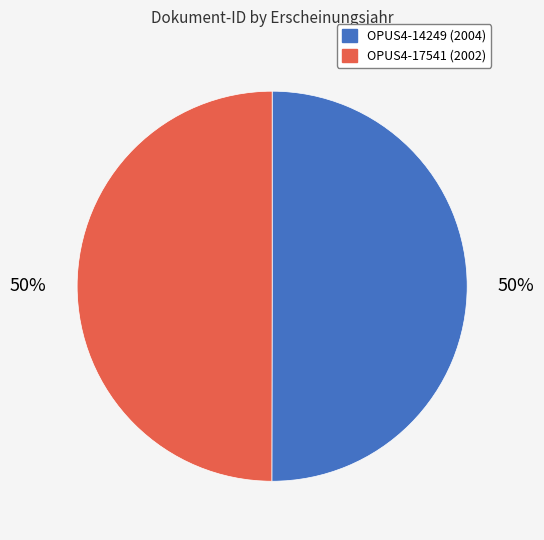

To the nearest percent, what is the combined percentage of OPUS4-14249 and OPUS4-17541?

100%